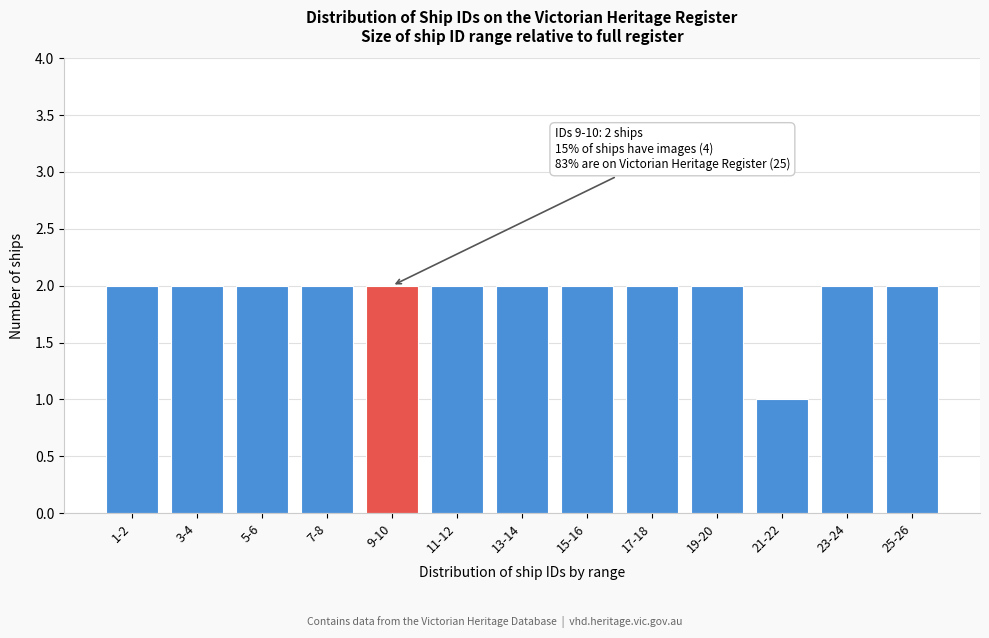

Reading right to left, transcribe all the data shown in this chart.

2	2	1	2	2	2	2	2	2	2	2	2	2